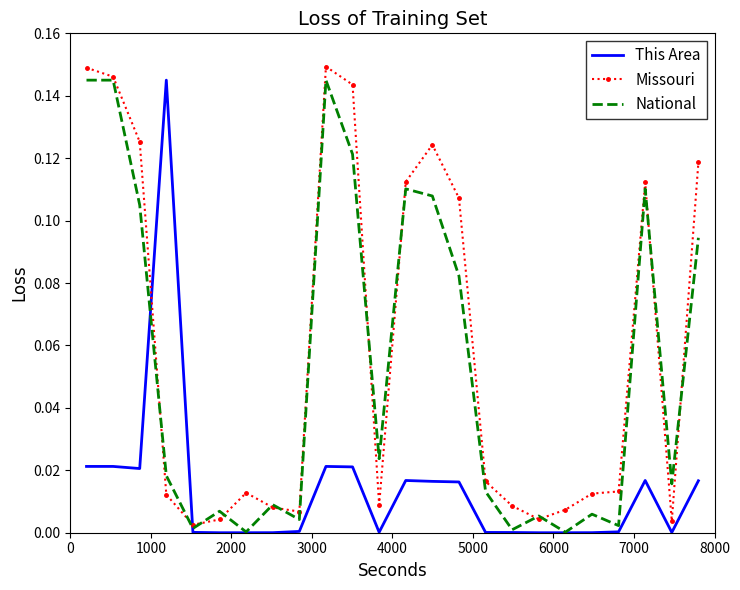

How many distinct data groups are displayed?

3